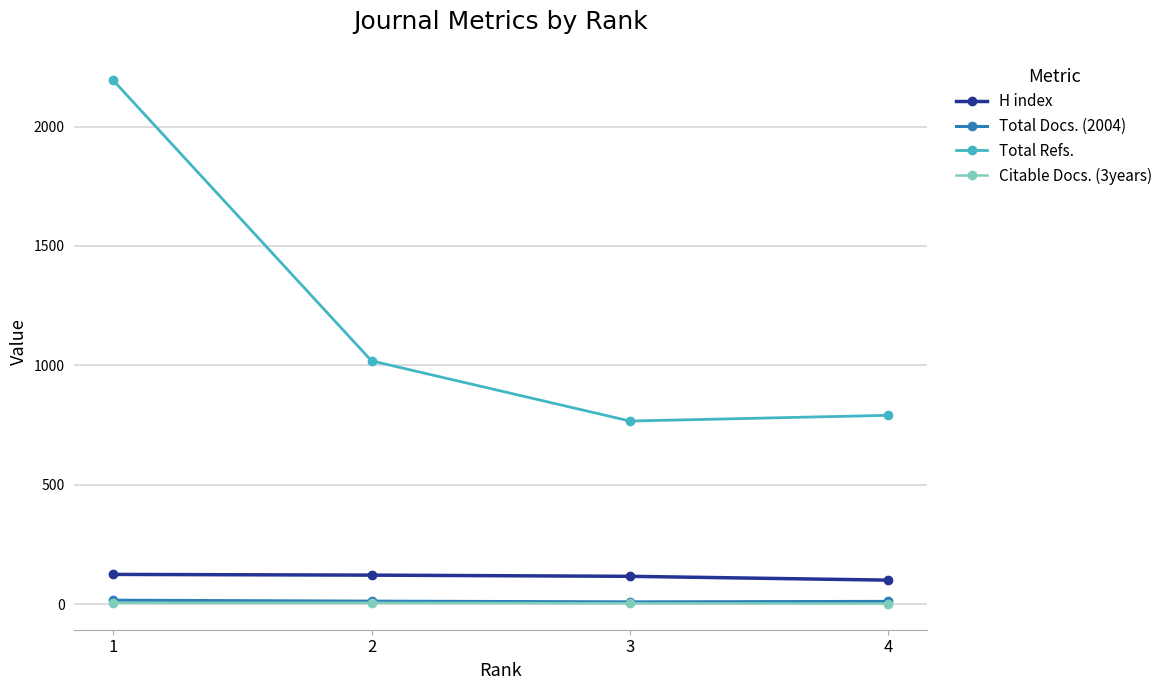

True or false: Total Refs. has more than 0 interior local peaks.

False